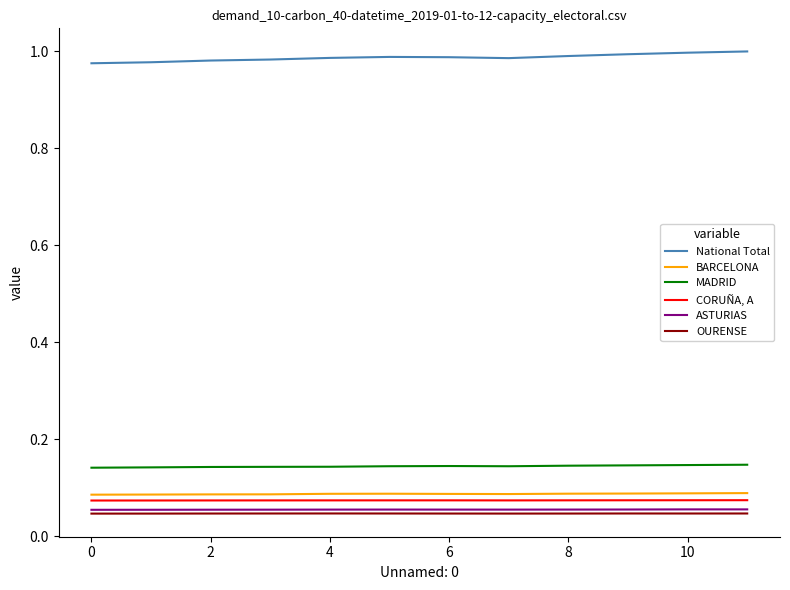

Rank the series by their maximum value, from lowest to highest.

OURENSE, ASTURIAS, CORUÑA, A, BARCELONA, MADRID, National Total